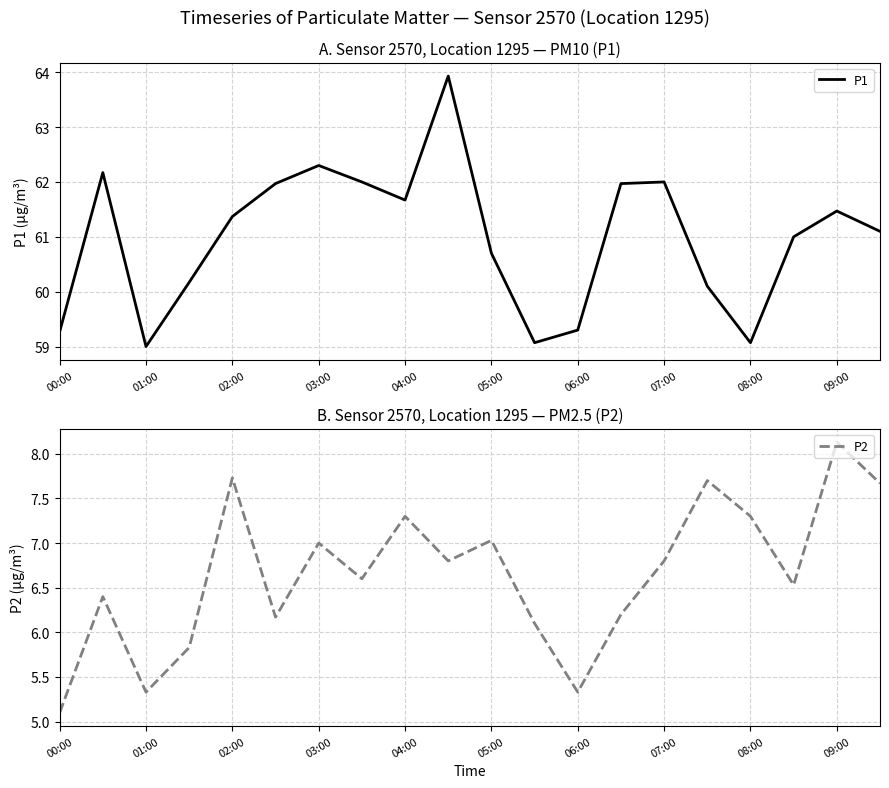

What are all the series names shown in the legend?

P1, P2